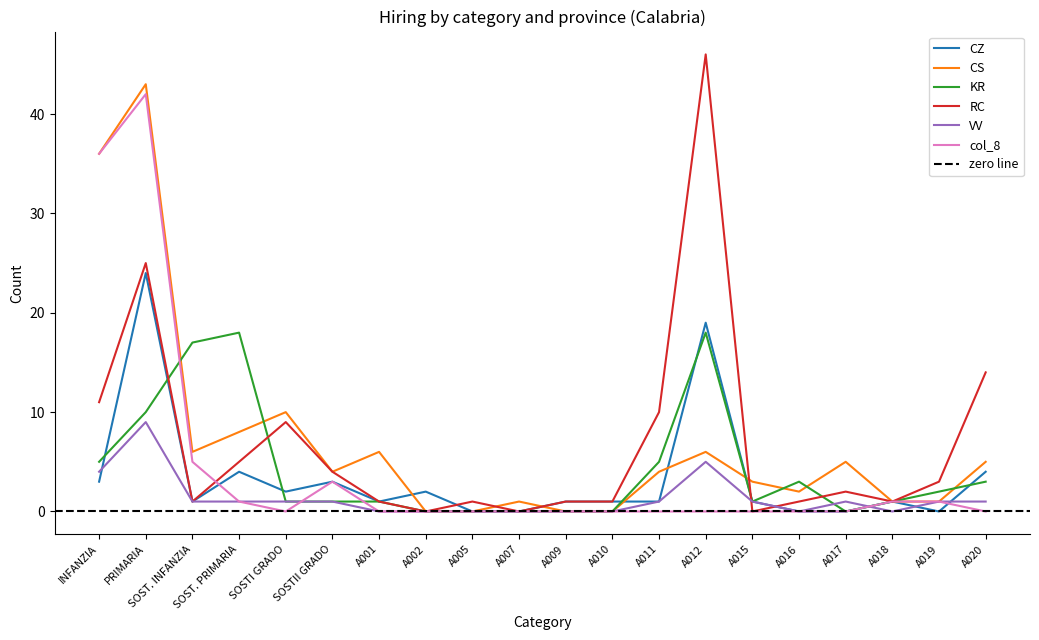

The value of CZ at A011 is 1. True or false?

True